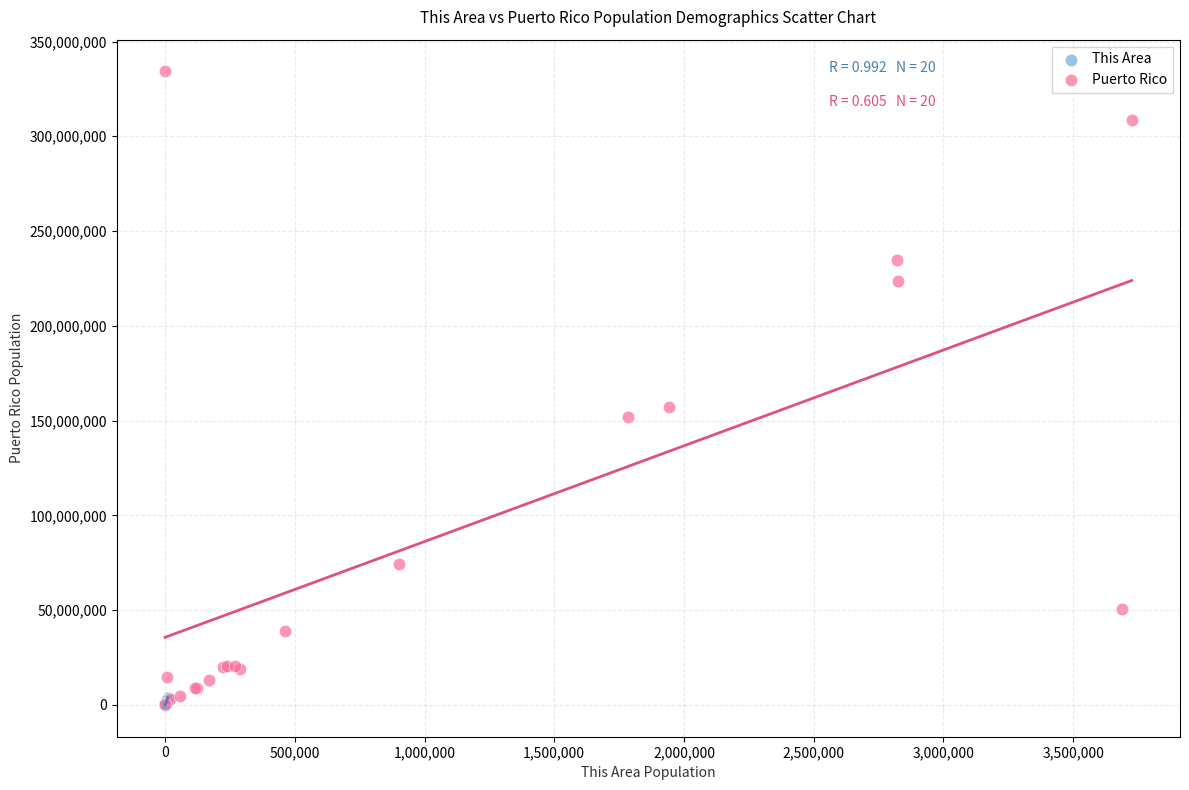

What are all the series names shown in the legend?

This Area, Puerto Rico